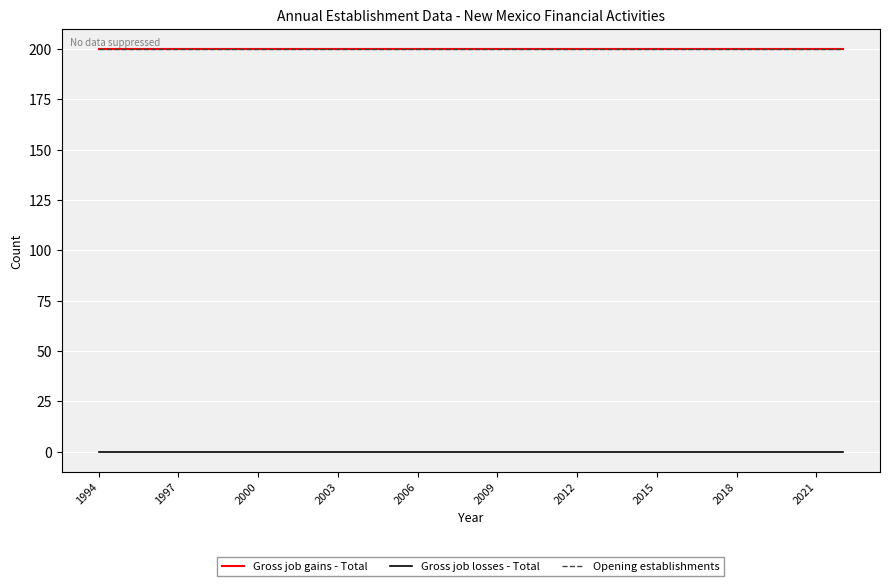

Is this an area chart (filled region under the line)?

No